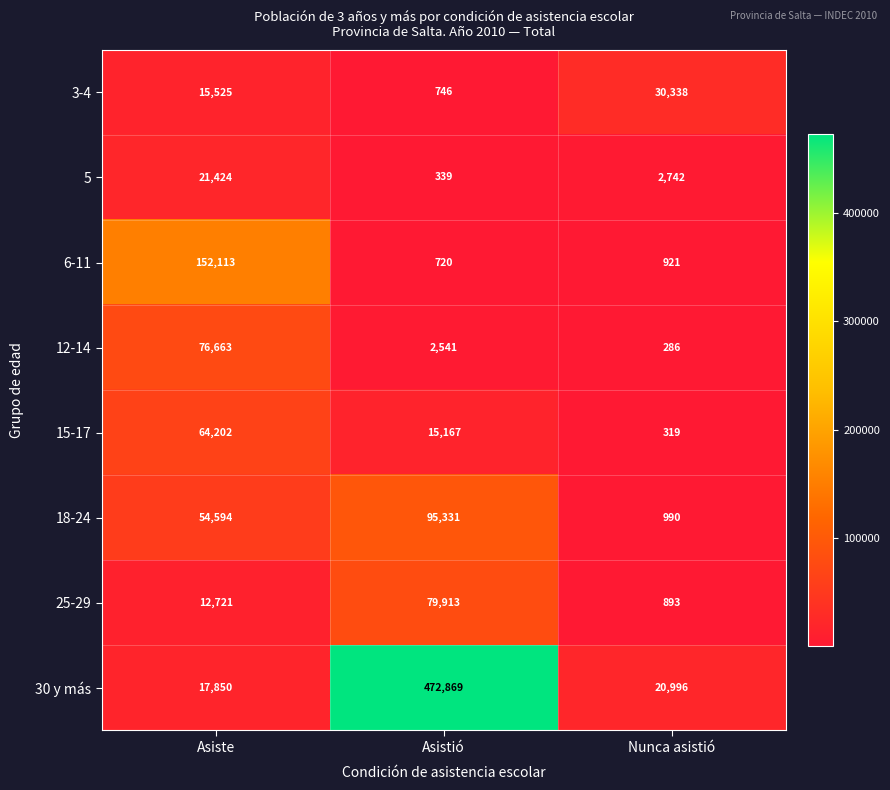

What is the total value across all series at Nunca asistió?

57485